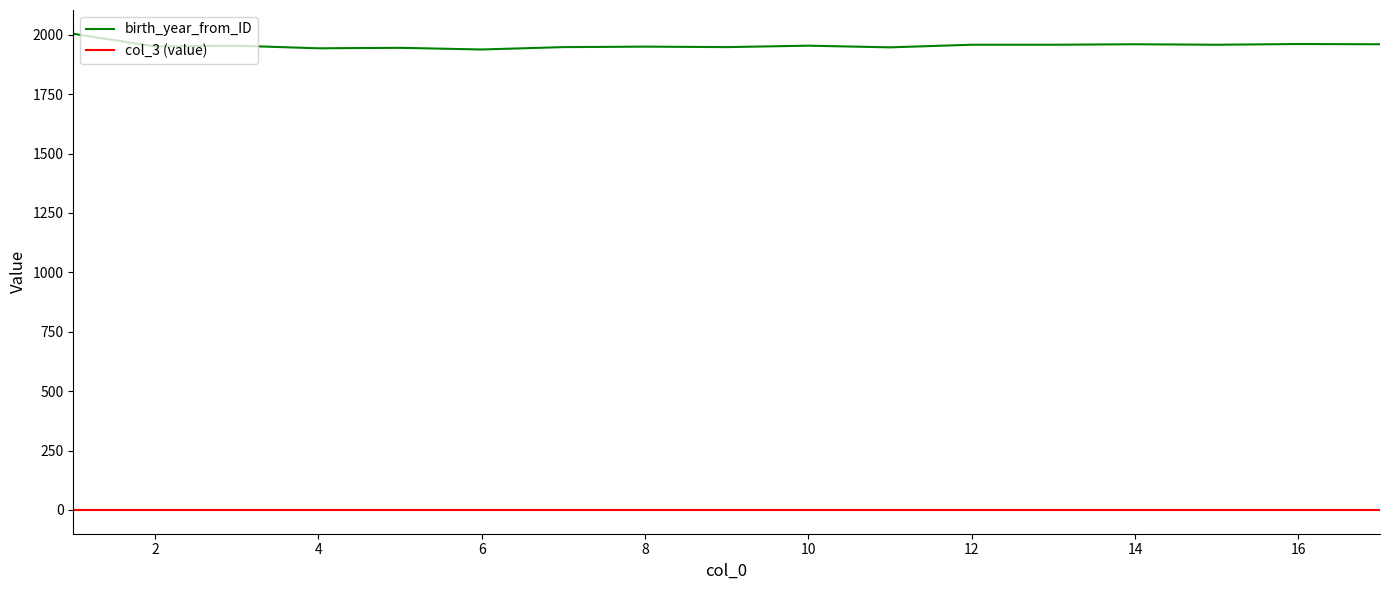

Which series has the largest range (max minus min)?

birth_year_from_ID